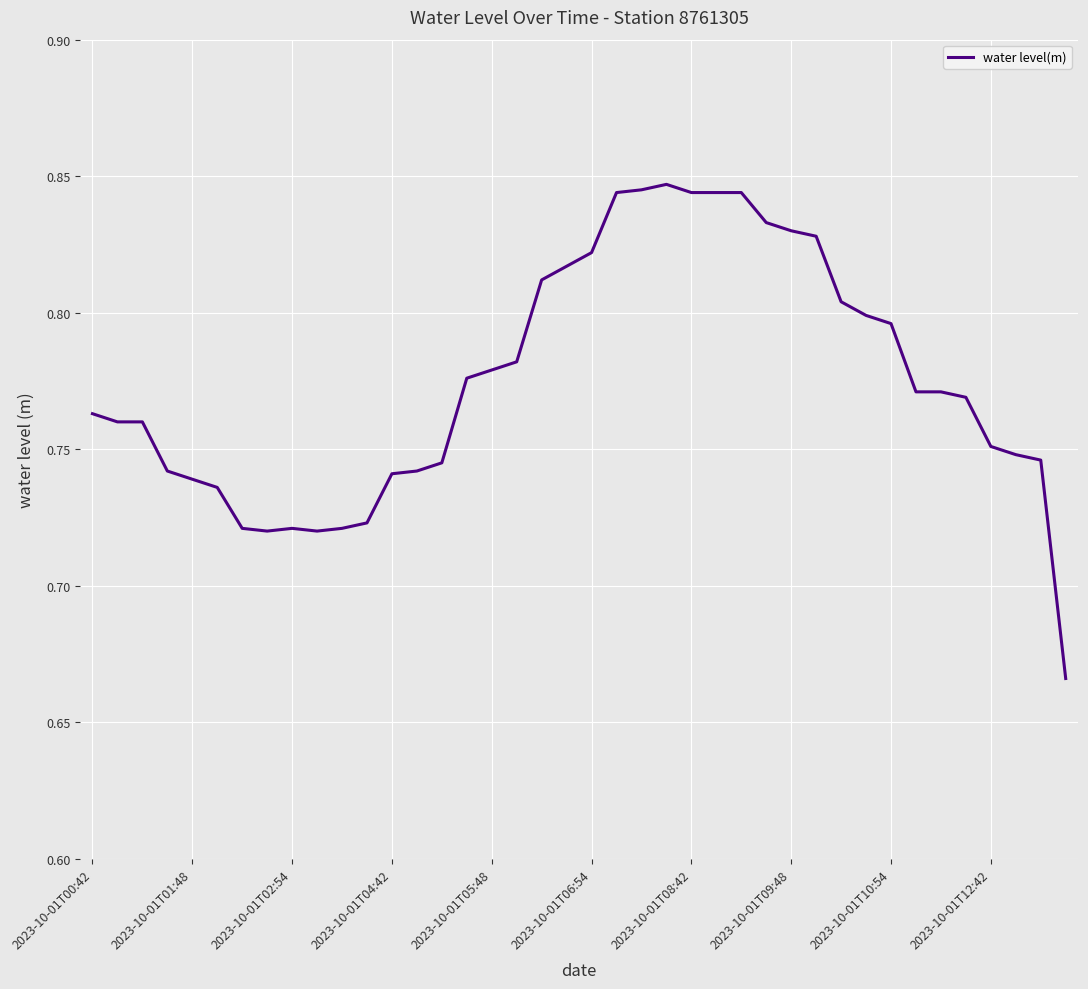

How many lines are shown in the chart?

1